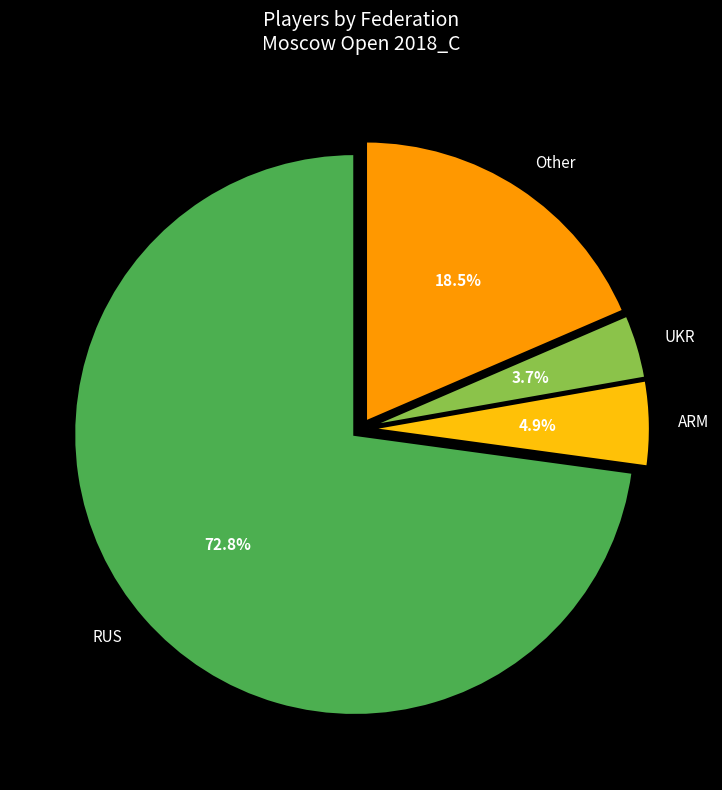

What is the ratio of the value at RUS to the value at Other?

3.9